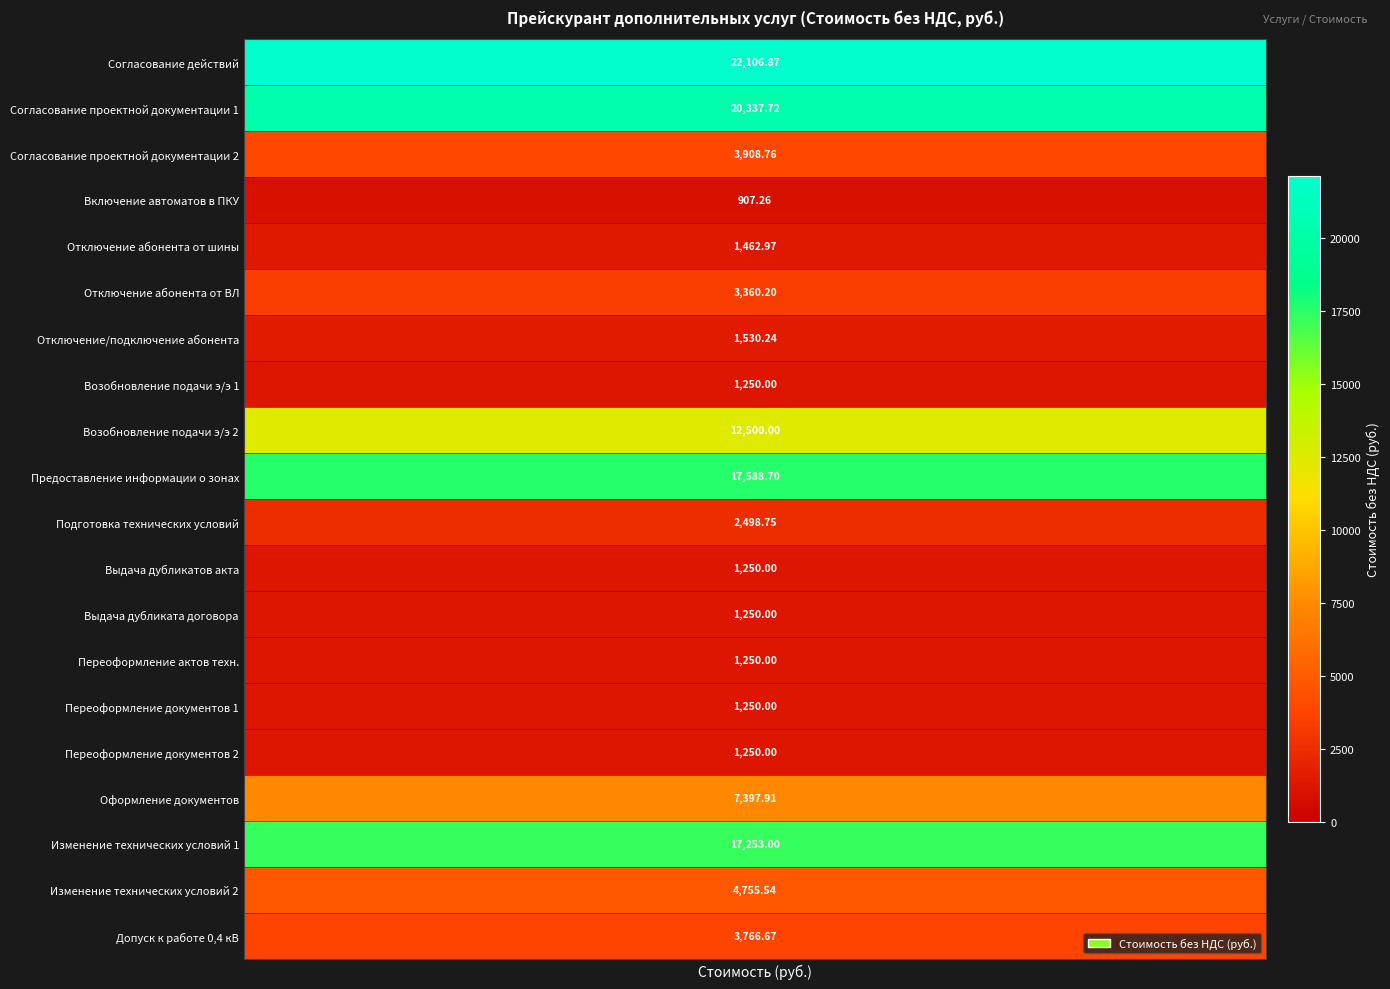

Between 14 and 9, which is larger?

9